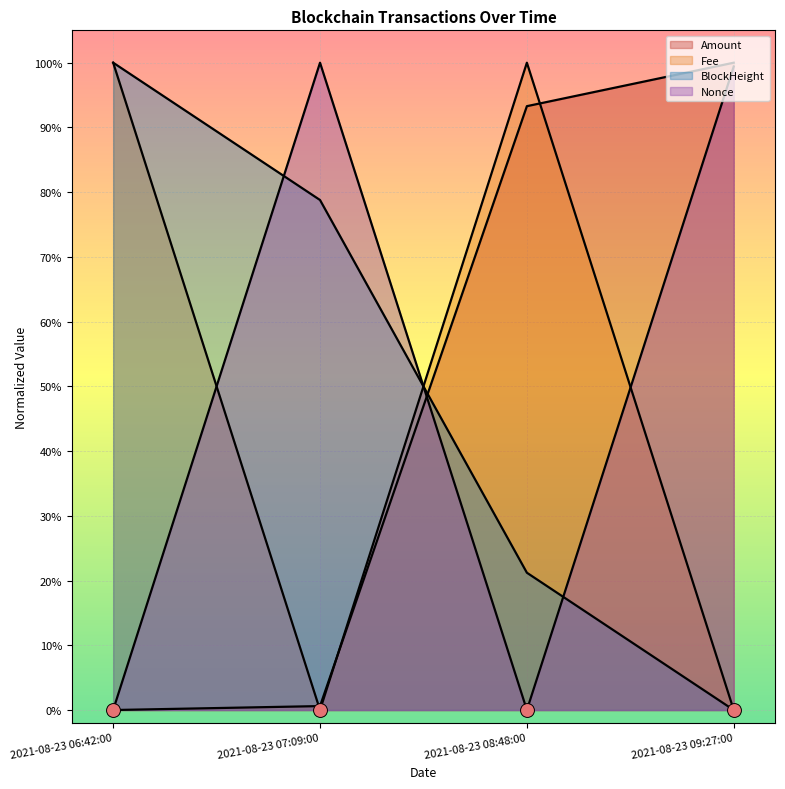

What is the total value across all series at 2021-08-23 06:42:00?

2.0